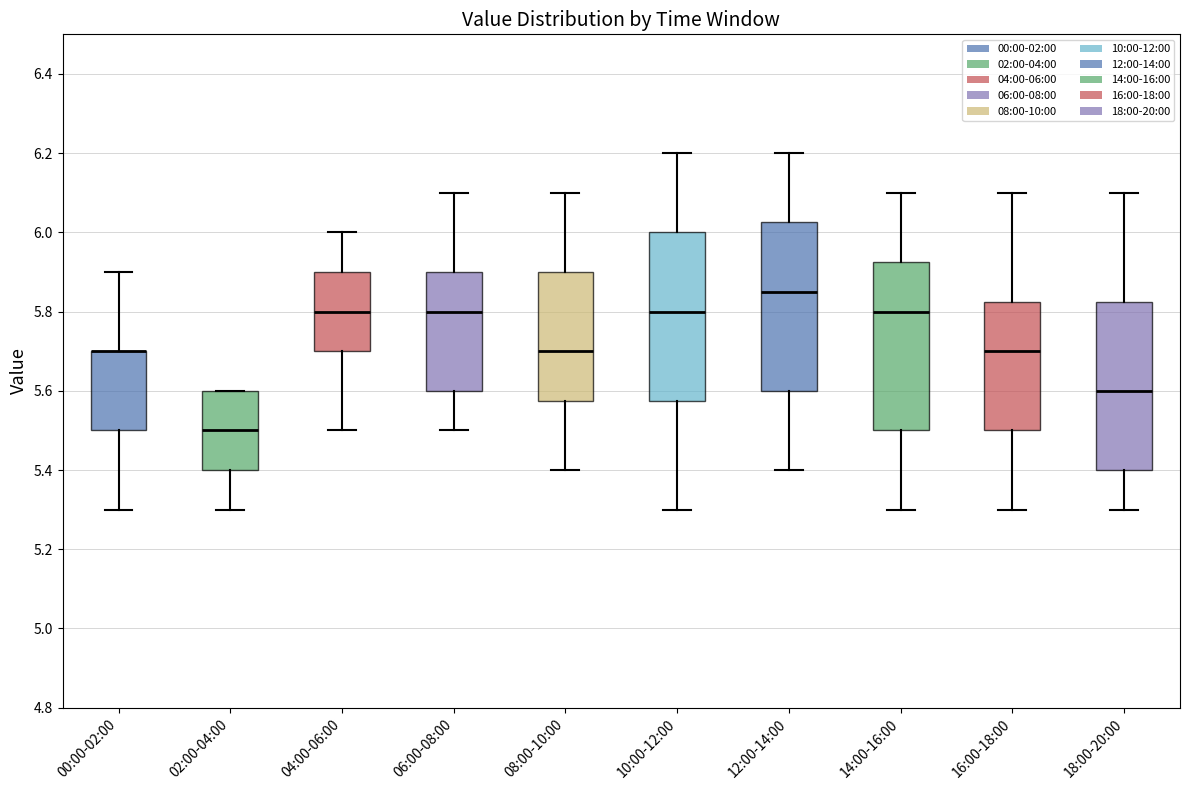

Reading left to right, transcribe this box plot: for each box, give where its median line is, the range the box spans, and where its two whiskers end, as read against the y-axis. The values are not printed on the chart, so give them approximately, as read against the axis.

00:00-02:00: median 5.70 (drawn on the box's upper edge), box 5.50 to 5.70, whiskers 5.30 to 5.90
02:00-04:00: median 5.50, box 5.40 to 5.60, whiskers 5.30 to 5.60
04:00-06:00: median 5.80, box 5.70 to 5.90, whiskers 5.50 to 6.00
06:00-08:00: median 5.80, box 5.60 to 5.90, whiskers 5.50 to 6.10
08:00-10:00: median 5.70, box 5.58 to 5.90, whiskers 5.40 to 6.10
10:00-12:00: median 5.80, box 5.58 to 6.00, whiskers 5.30 to 6.20
12:00-14:00: median 5.86, box 5.60 to 6.02, whiskers 5.40 to 6.20
14:00-16:00: median 5.80, box 5.50 to 5.92, whiskers 5.30 to 6.10
16:00-18:00: median 5.70, box 5.50 to 5.82, whiskers 5.30 to 6.10
18:00-20:00: median 5.60, box 5.40 to 5.82, whiskers 5.30 to 6.10